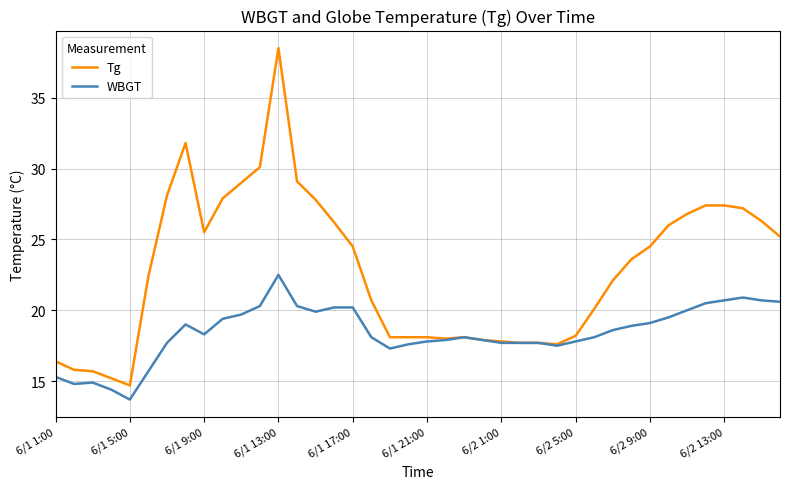

How many lines are shown in the chart?

2